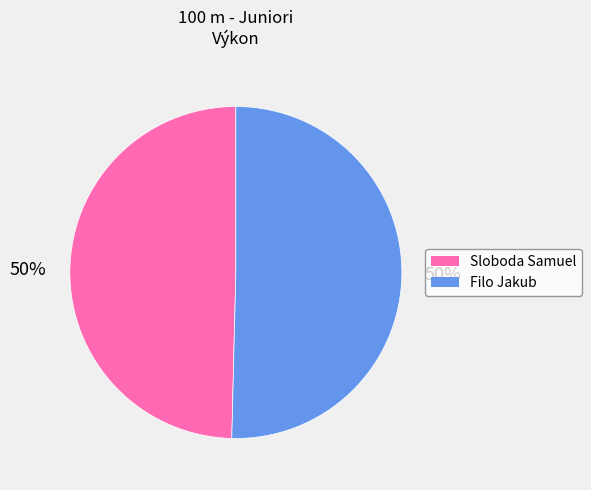

The Sloboda Samuel slice represents 36% of the pie. True or false?

False